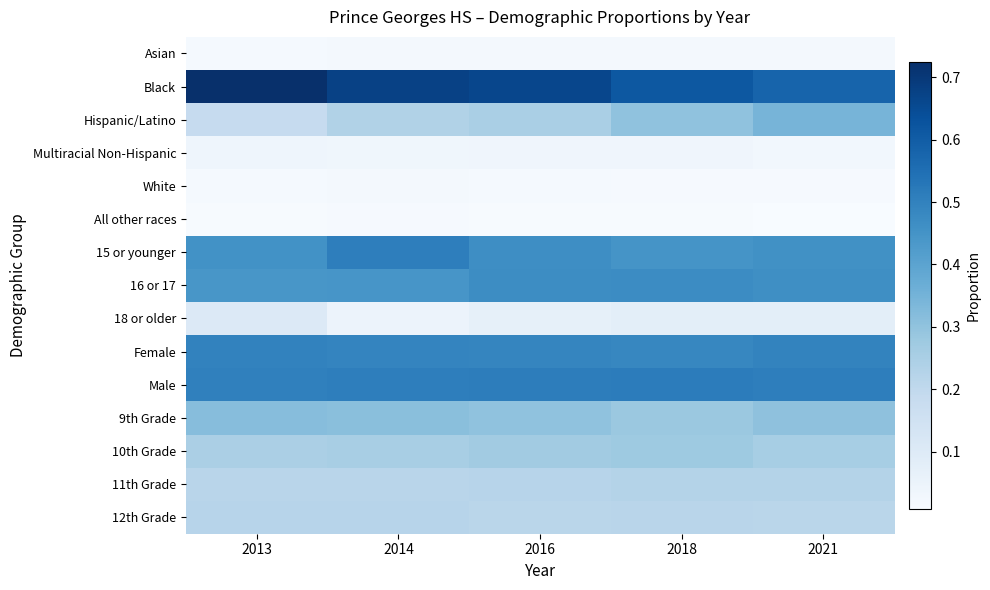

At how many categories does at least one series exceed 0?

5